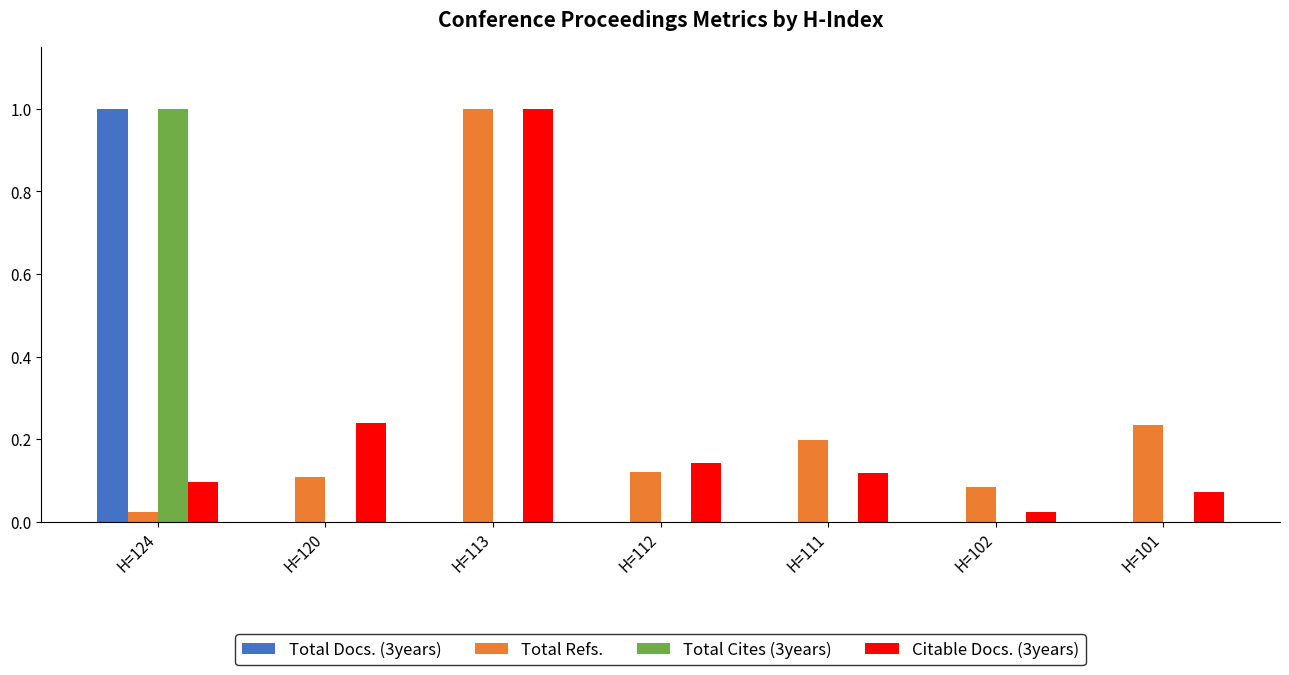

Which category has the highest value in the Total Refs. series?

H=113